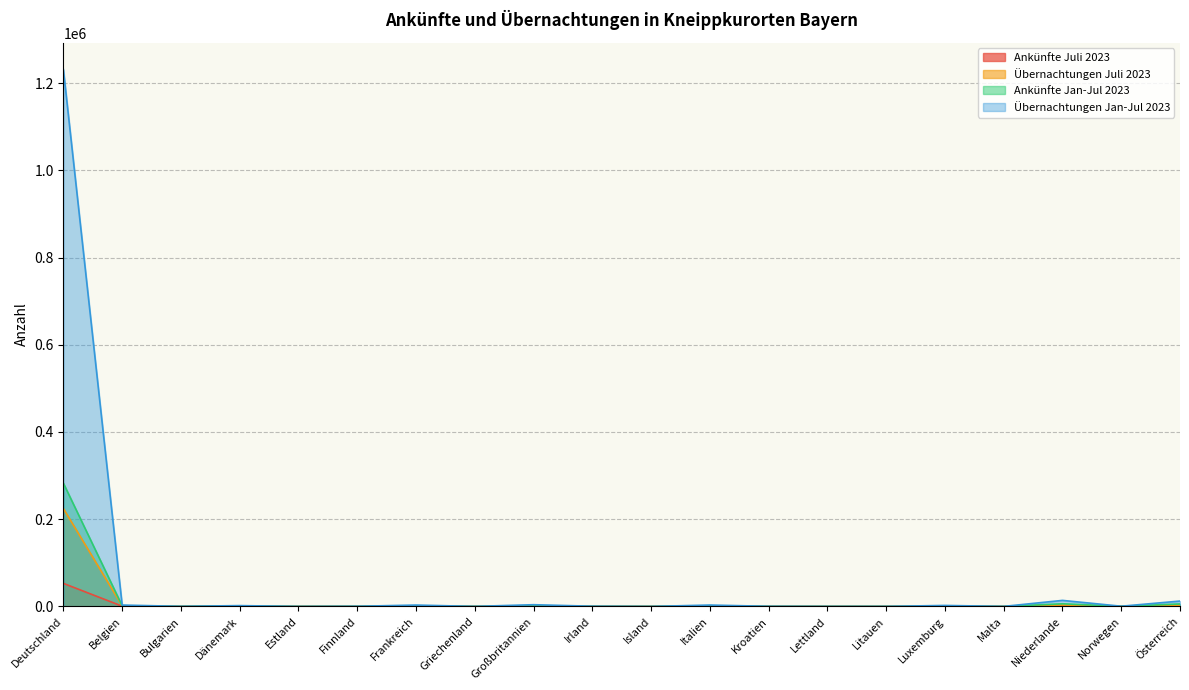

At Italien, list the series in order from smallest to largest.

Ankünfte Juli 2023, Übernachtungen Juli 2023, Ankünfte Jan-Jul 2023, Übernachtungen Jan-Jul 2023